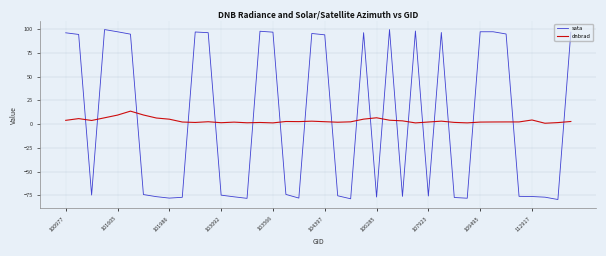

How many times do dnbrad and sata cross each other?

20